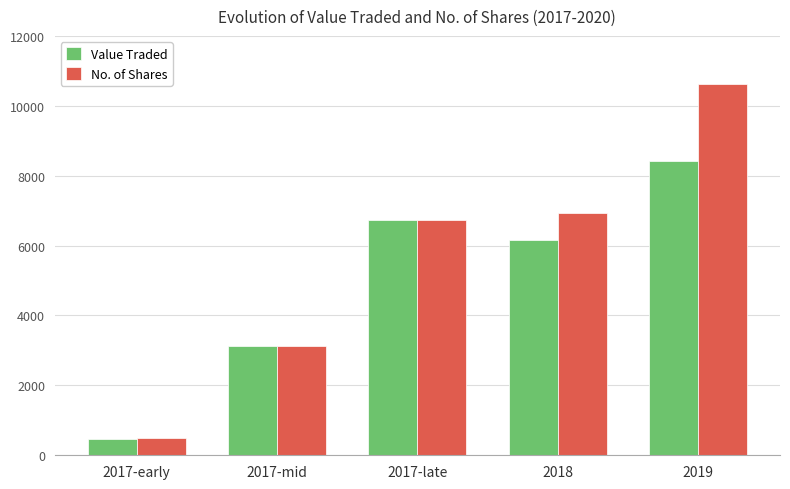

Between 2017-early and 2017-mid, which series saw the biggest shift?

Value Traded